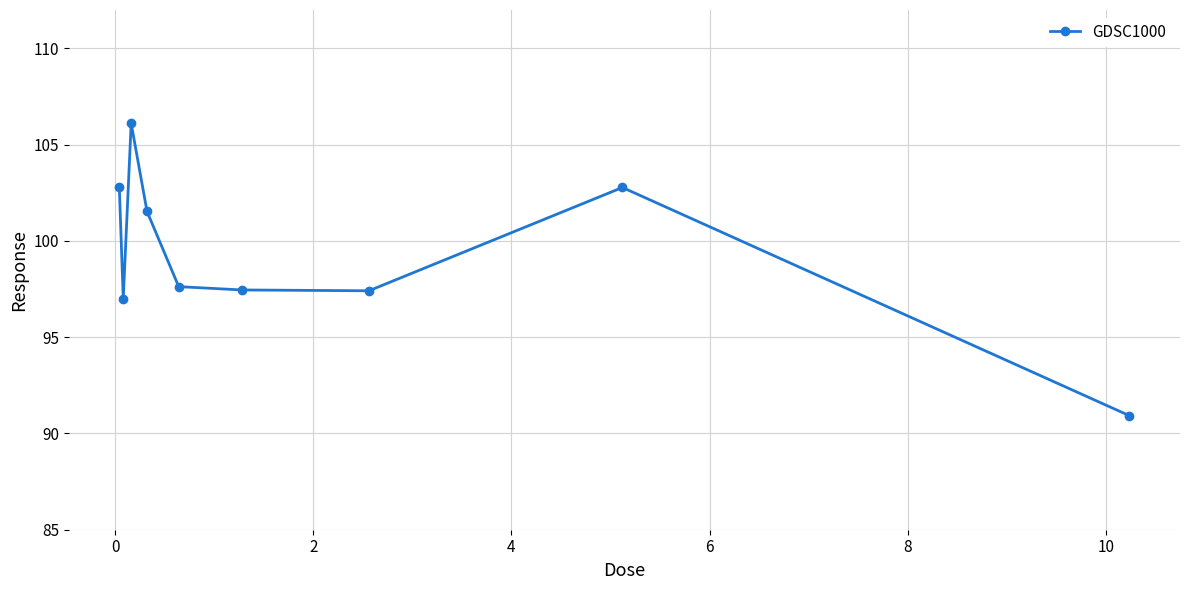

Count the number of data series in this chart.

1